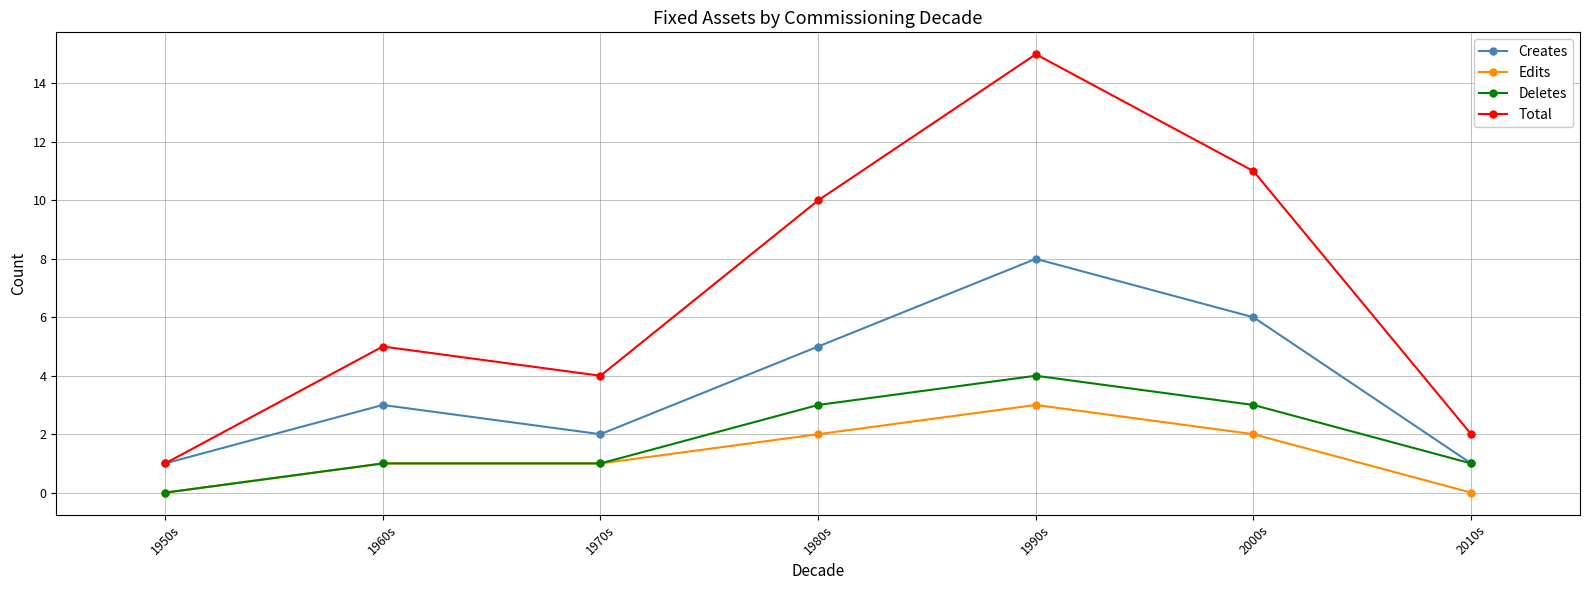

What is the total value across all series at 1960s?

10